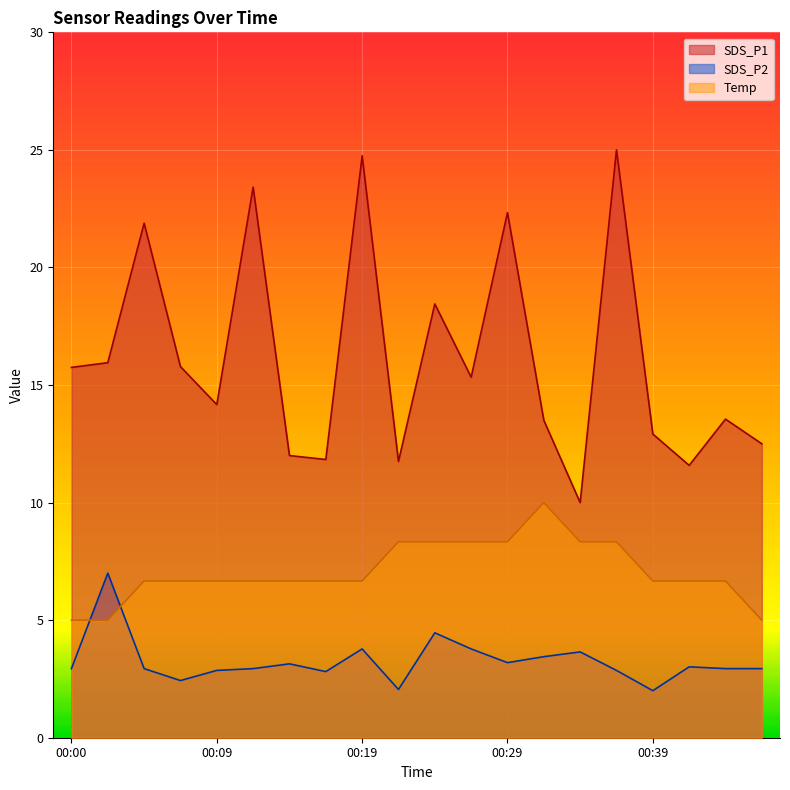

What is the spread (max minus min) of values at 00:22?

9.7